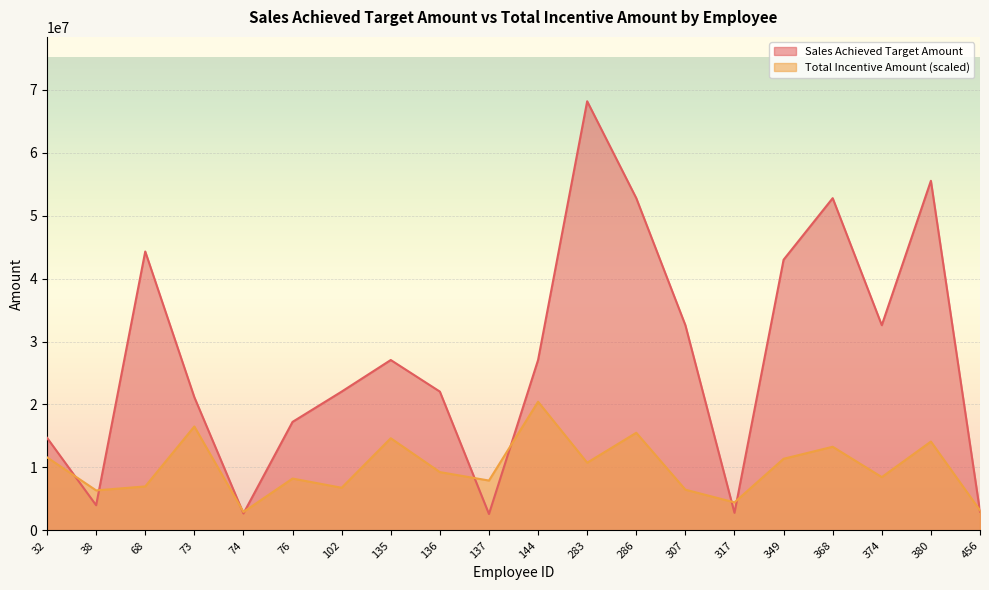

Between 456 and 307, which is larger?

307